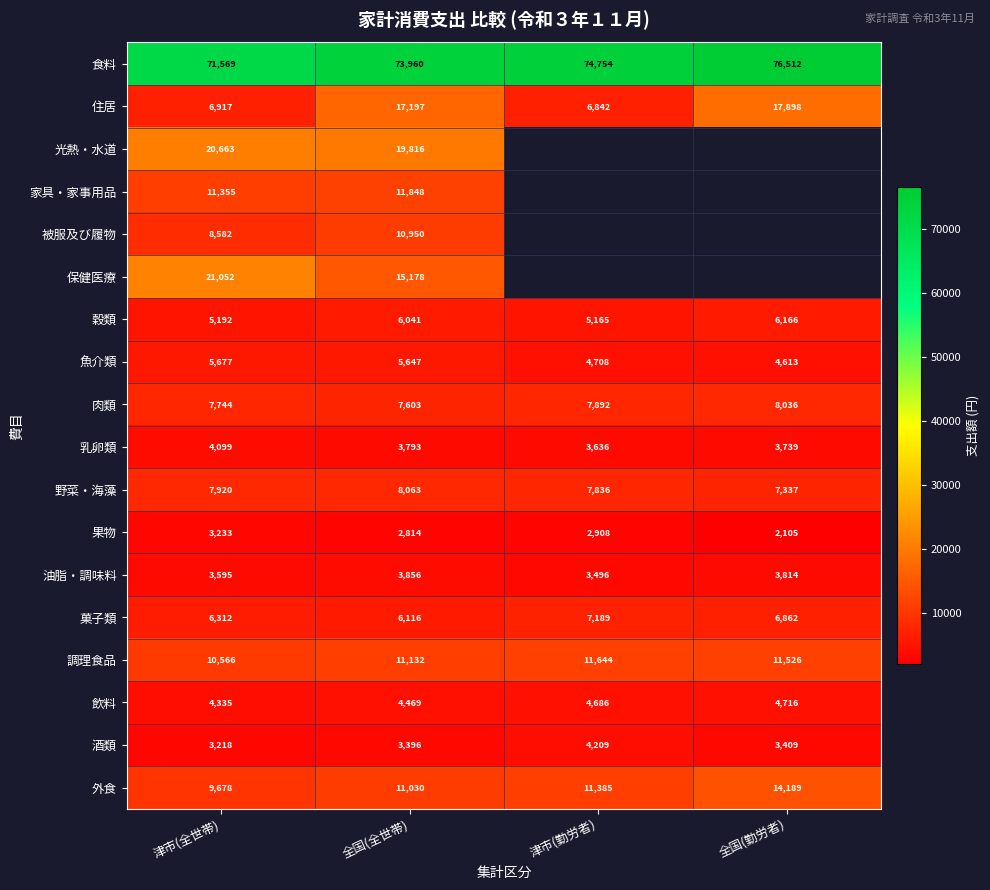

How many categories are shown in the chart?

4